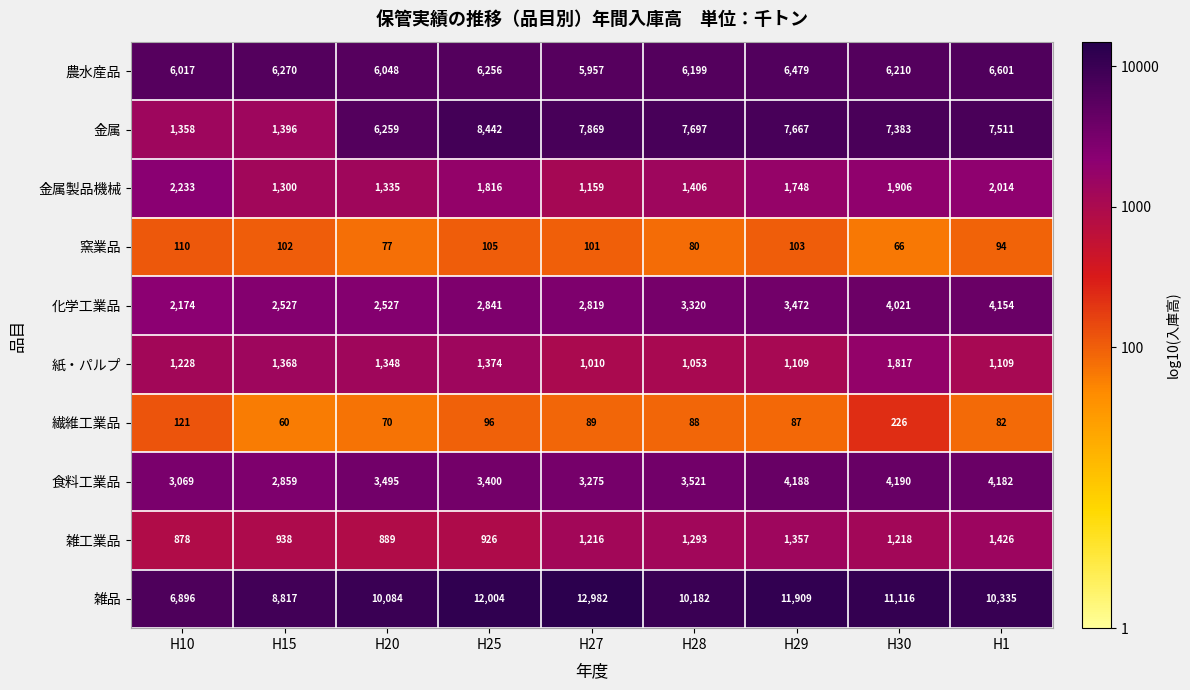

What is the minimum value shown in the chart?

60